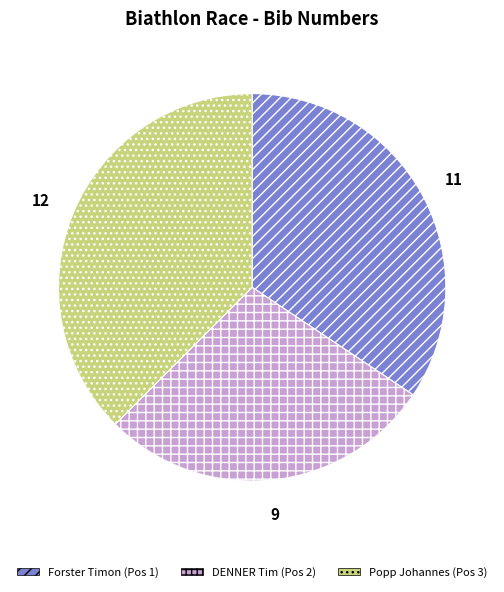

Which slice is the largest?

Popp Johannes (Pos 3)